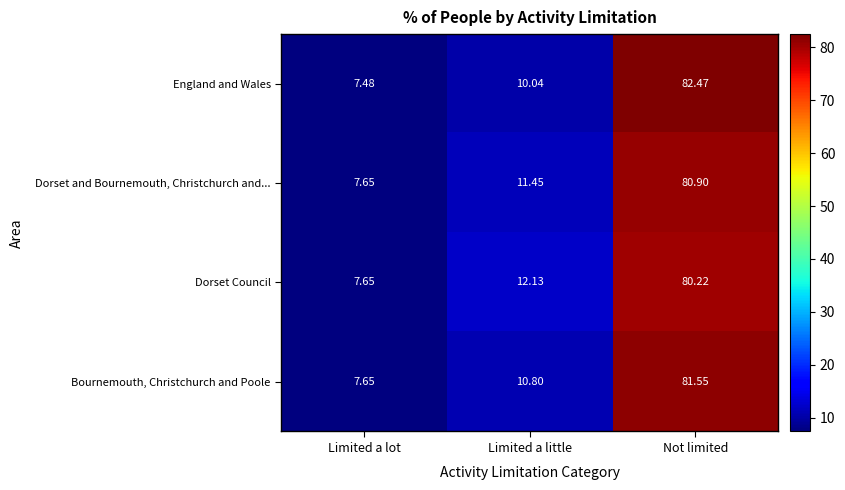

How many distinct data groups are displayed?

4